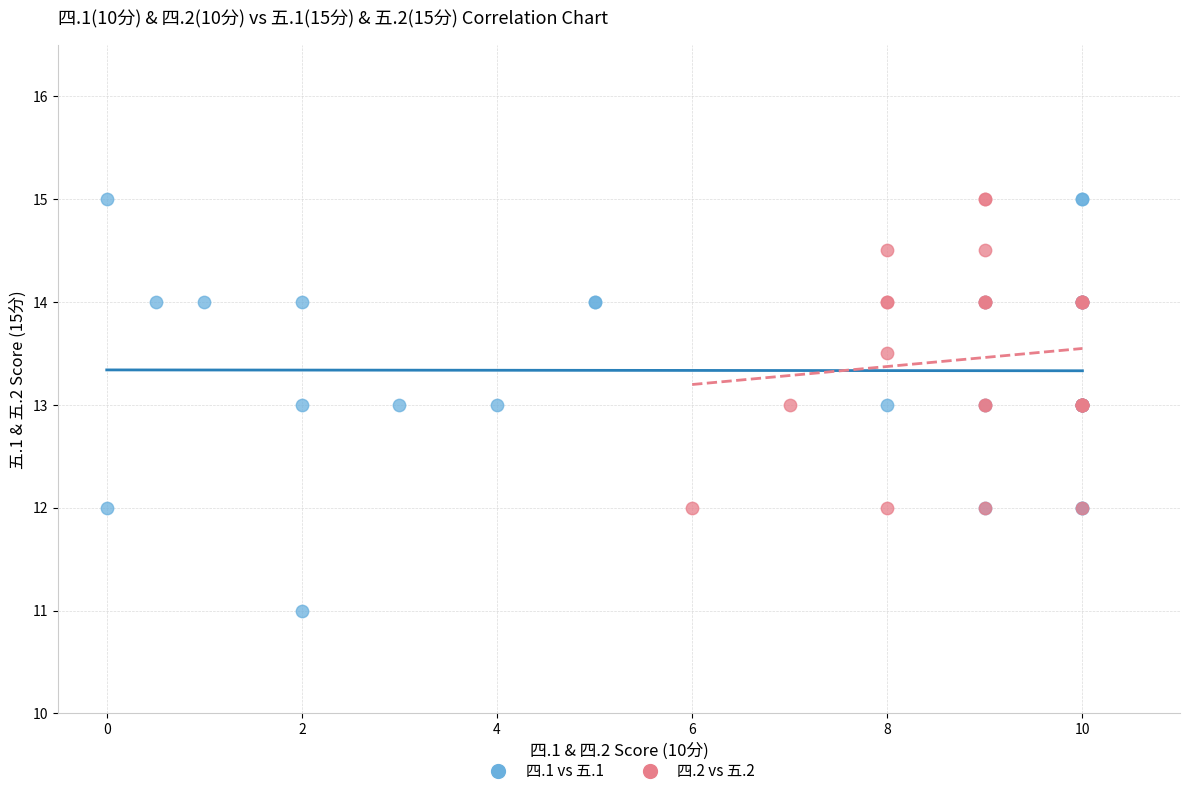

Which series contains the lowest Y value?

四.1 vs 五.1